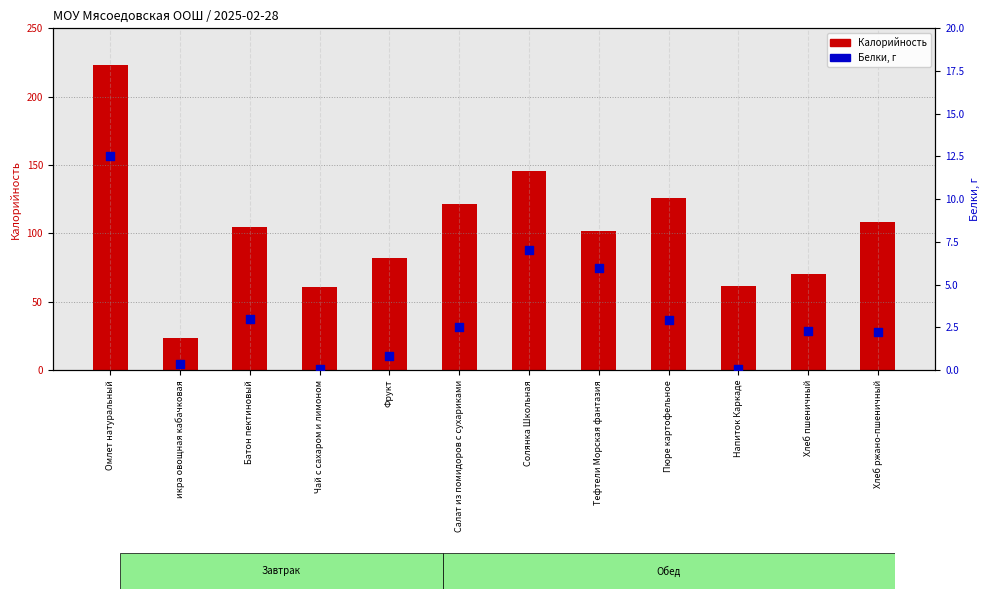

Which series has the largest total across all categories?

Калорийность